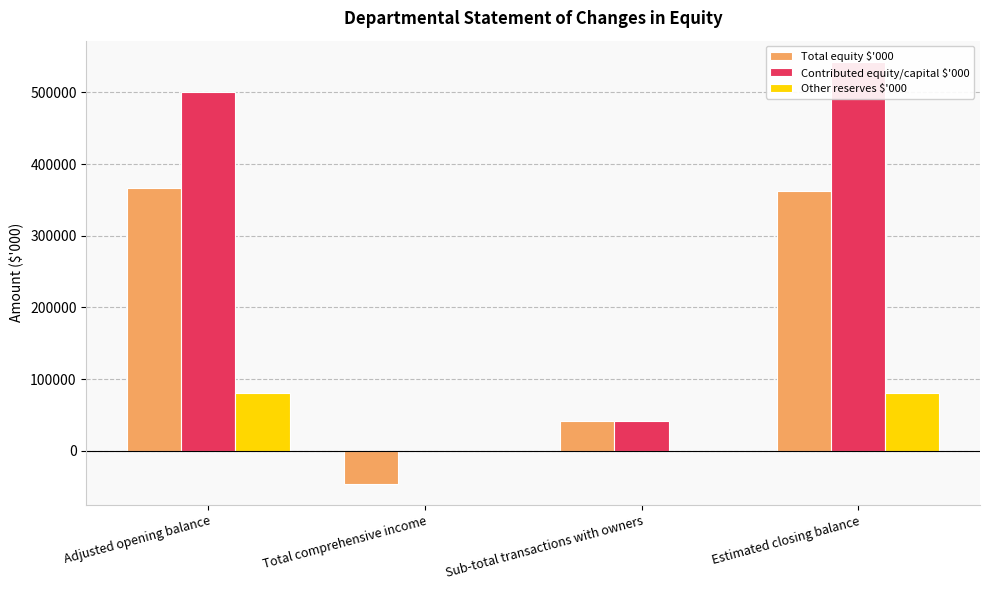

What is the label of the 3rd bar from the left?

Sub-total transactions with owners